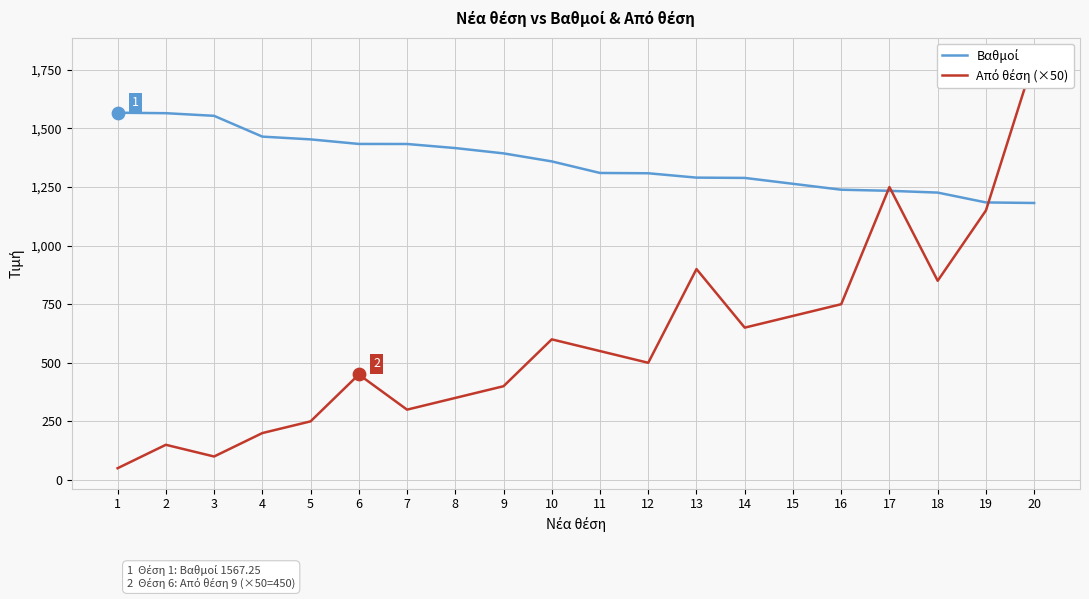

At how many categories does at least one series exceed 60?

20